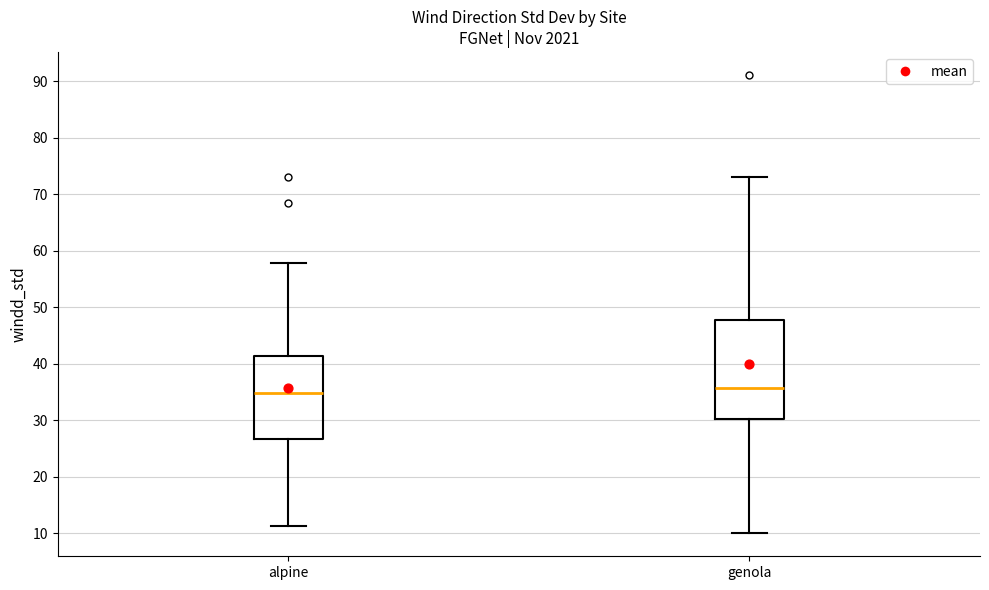

Reading left to right, read every box against the y-axis: the position of its median line, the range the box covers, and the ends of its whiskers. The values are not printed on the chart, so give them approximately, as read against the axis.

alpine: median 35, box 27 to 41, whiskers 11 to 58
genola: median 36, box 30 to 48, whiskers 10 to 73